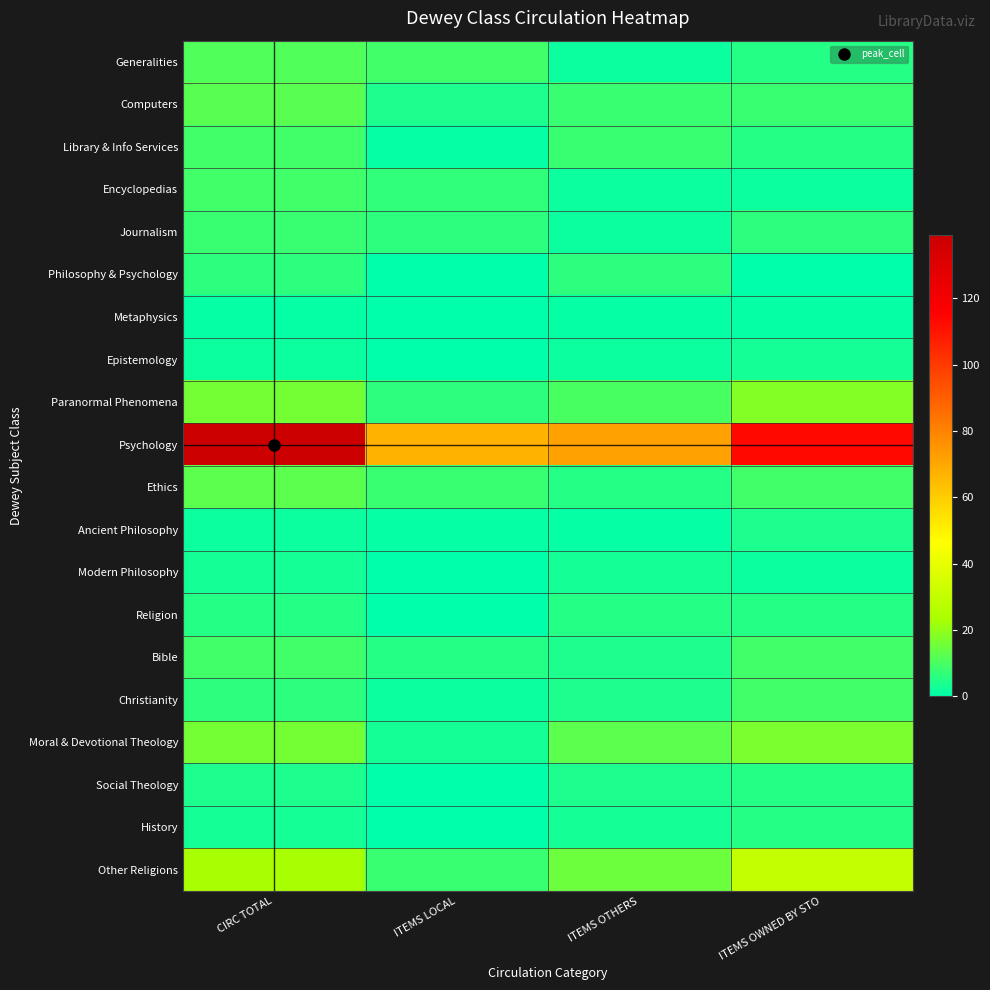

Which label corresponds to the smallest value in the chart?

ITEMS LOCAL